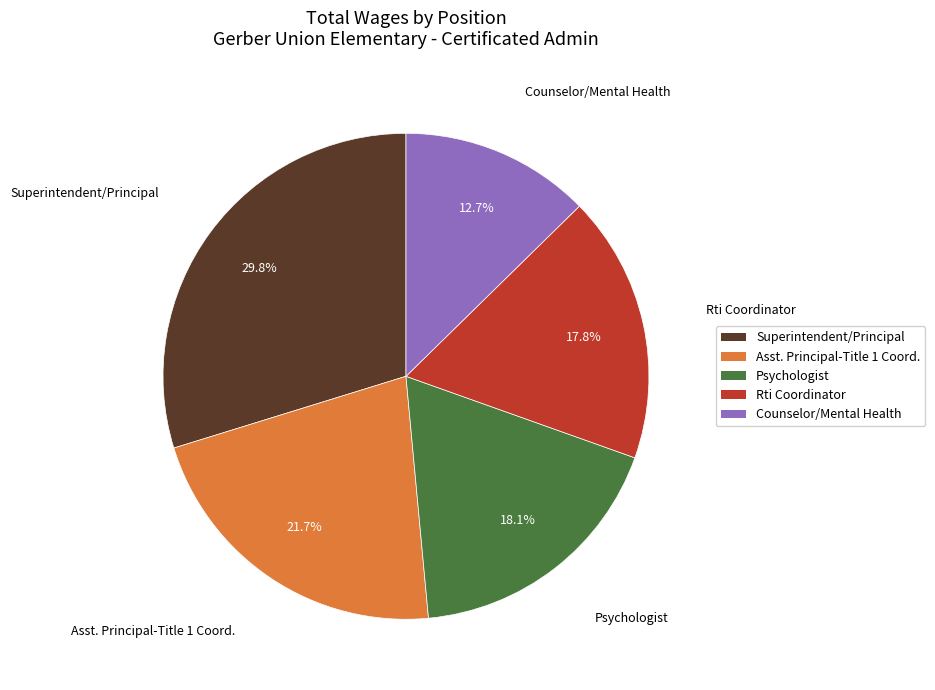

Is it true that Counselor/Mental Health is 1% of the pie?

False